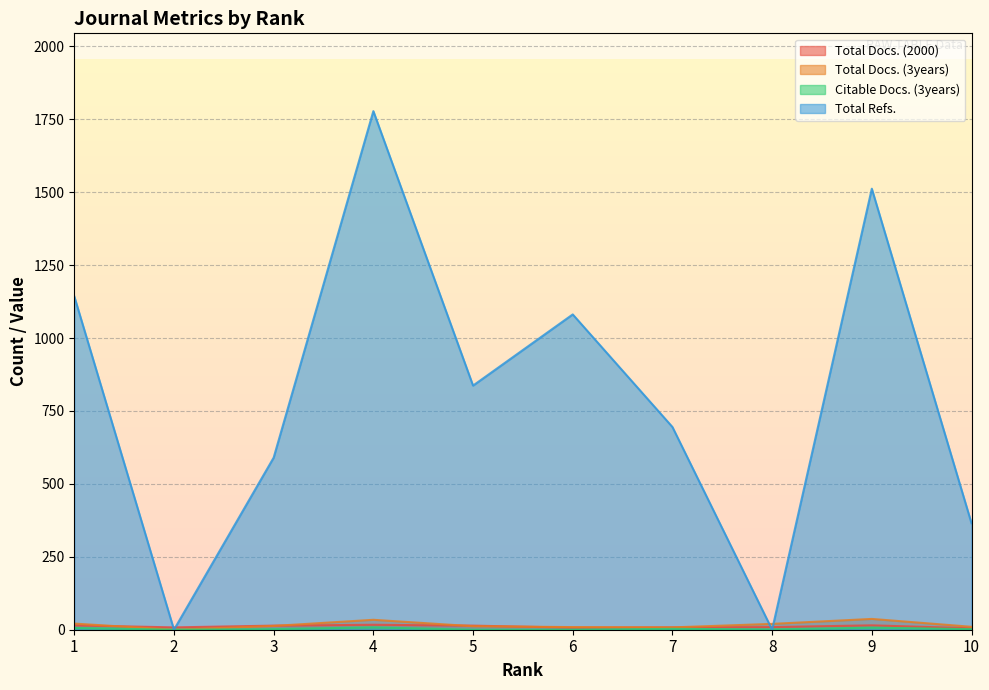

Where is Total Refs. nearest to the value 889?

5